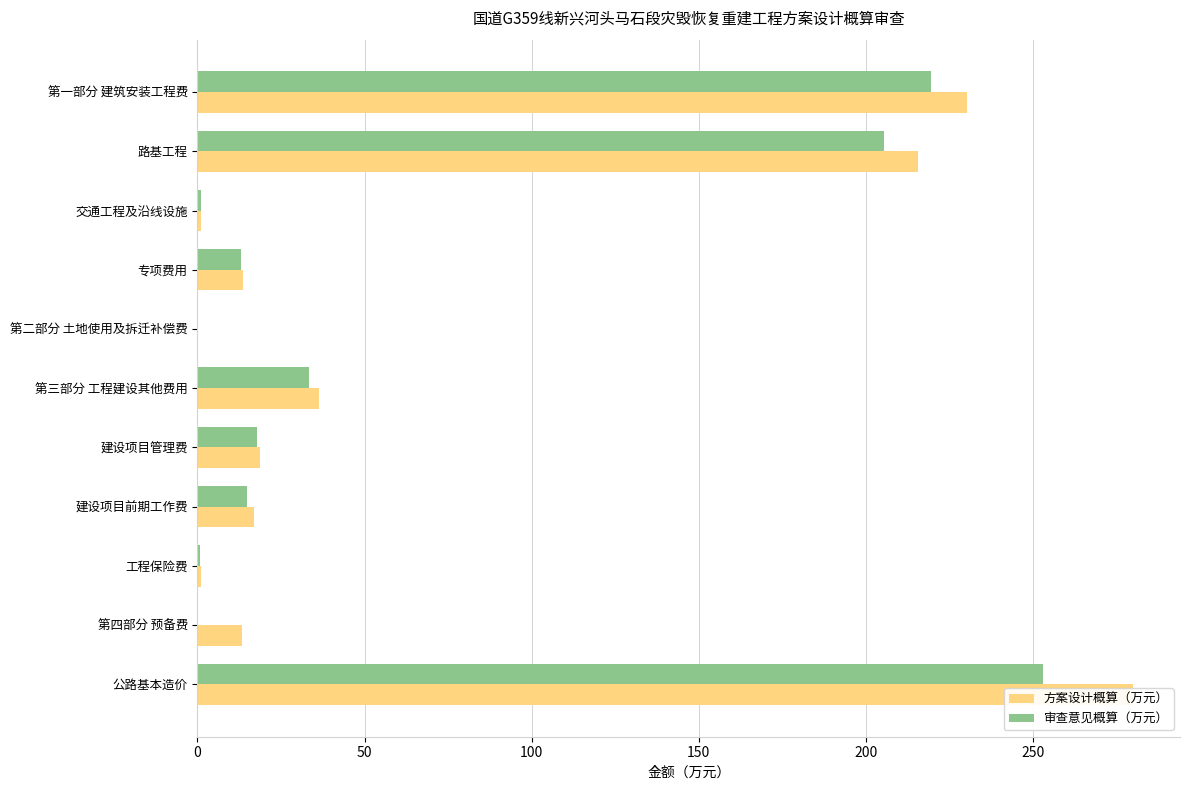

How many bars are there in each group?

2